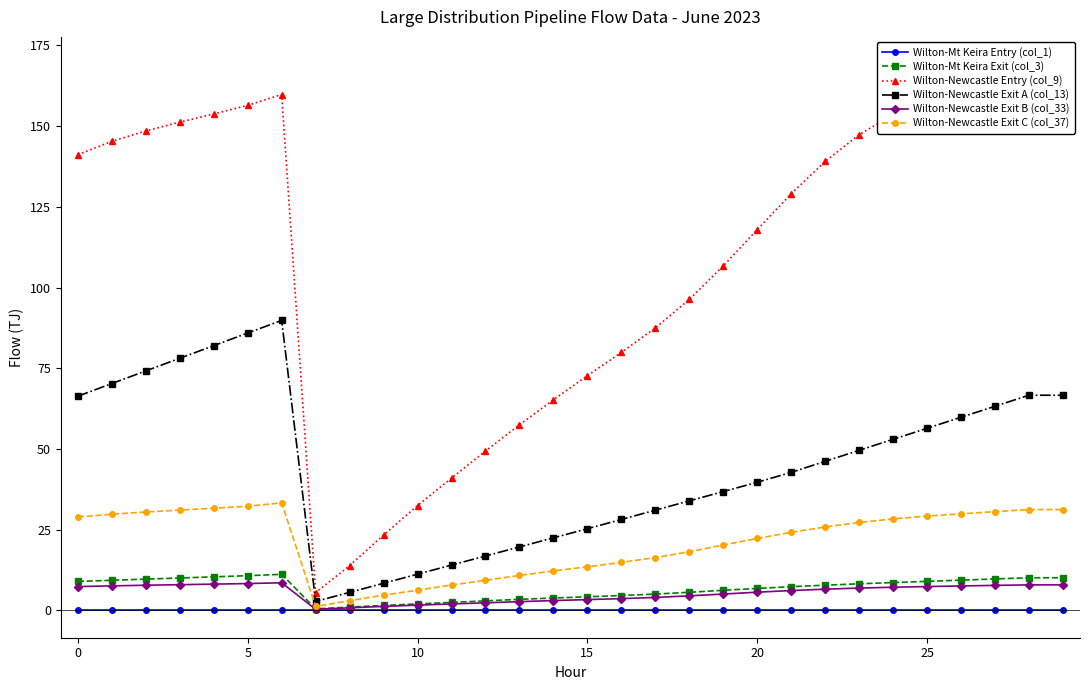

At 29, list the series in order from smallest to largest.

Wilton-Mt Keira Entry (col_1), Wilton-Newcastle Exit B (col_33), Wilton-Mt Keira Exit (col_3), Wilton-Newcastle Exit C (col_37), Wilton-Newcastle Exit A (col_13), Wilton-Newcastle Entry (col_9)